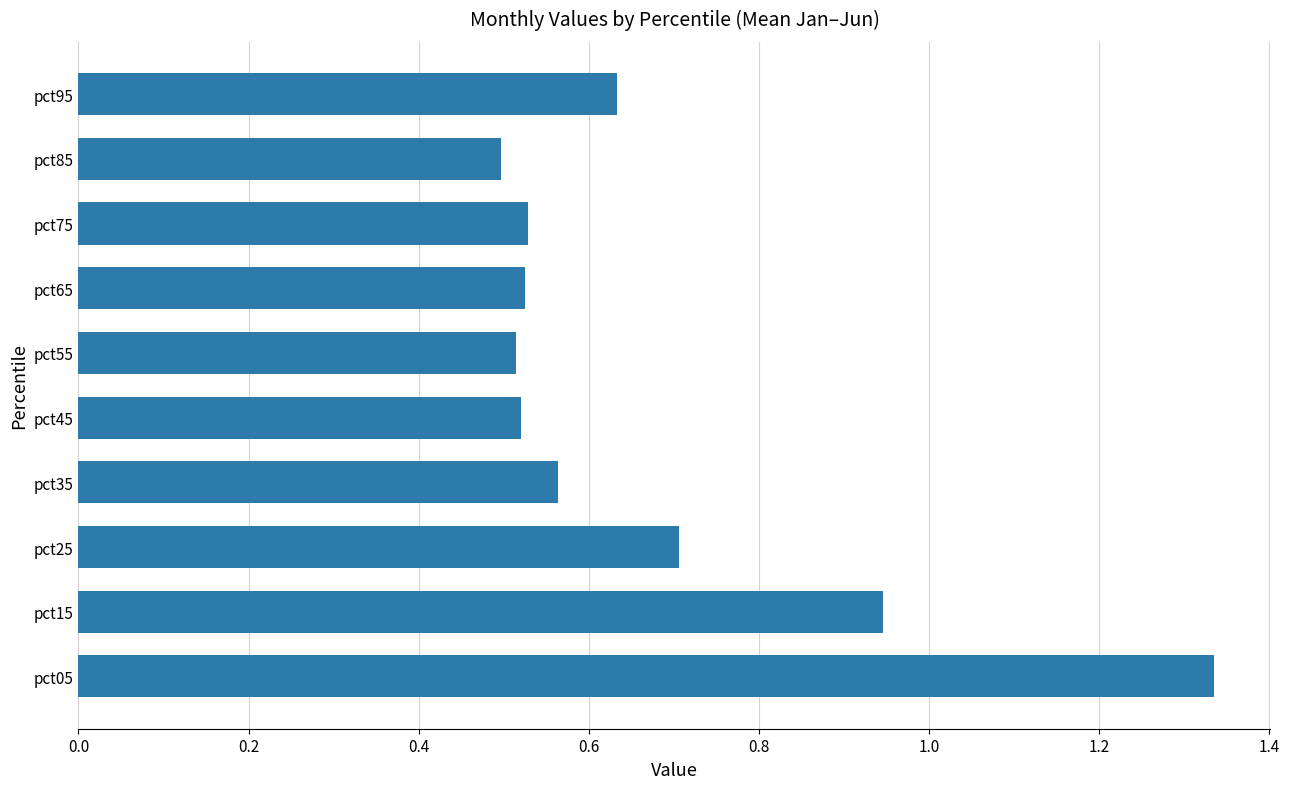

Which category has the highest value across all series?

pct05